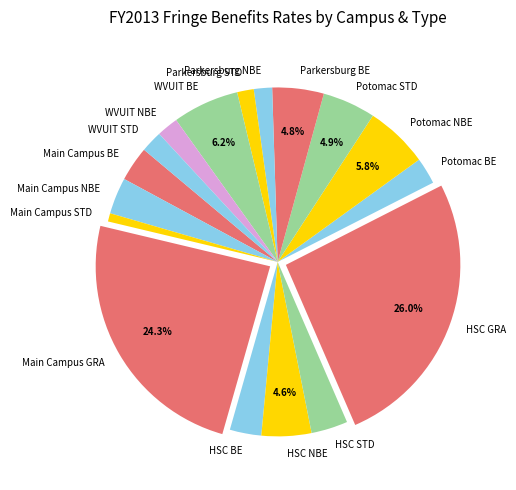

To the nearest percent, what percentage of the pie is Potomac NBE?

6%